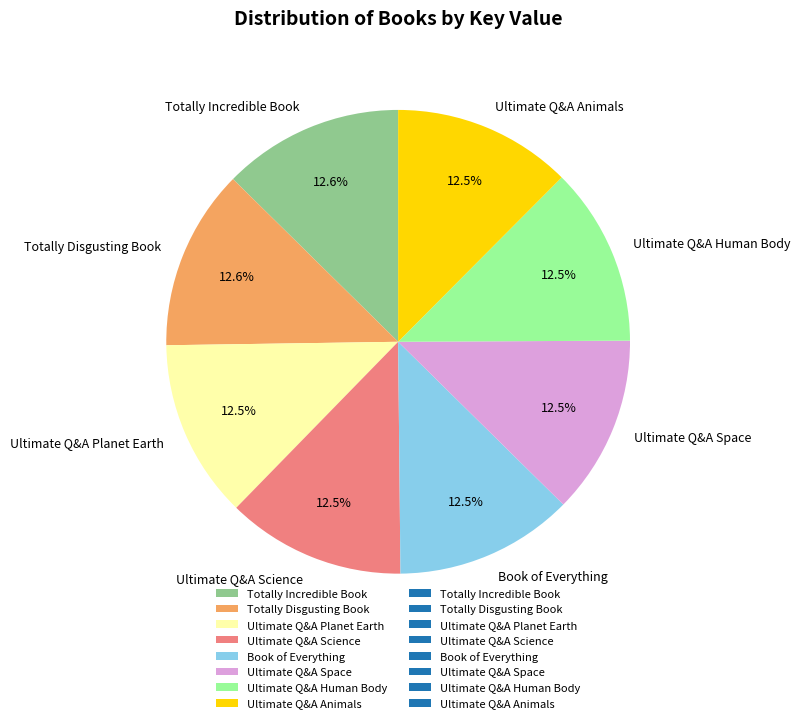

Does Ultimate Q&A Space account for over 50% of the chart?

No